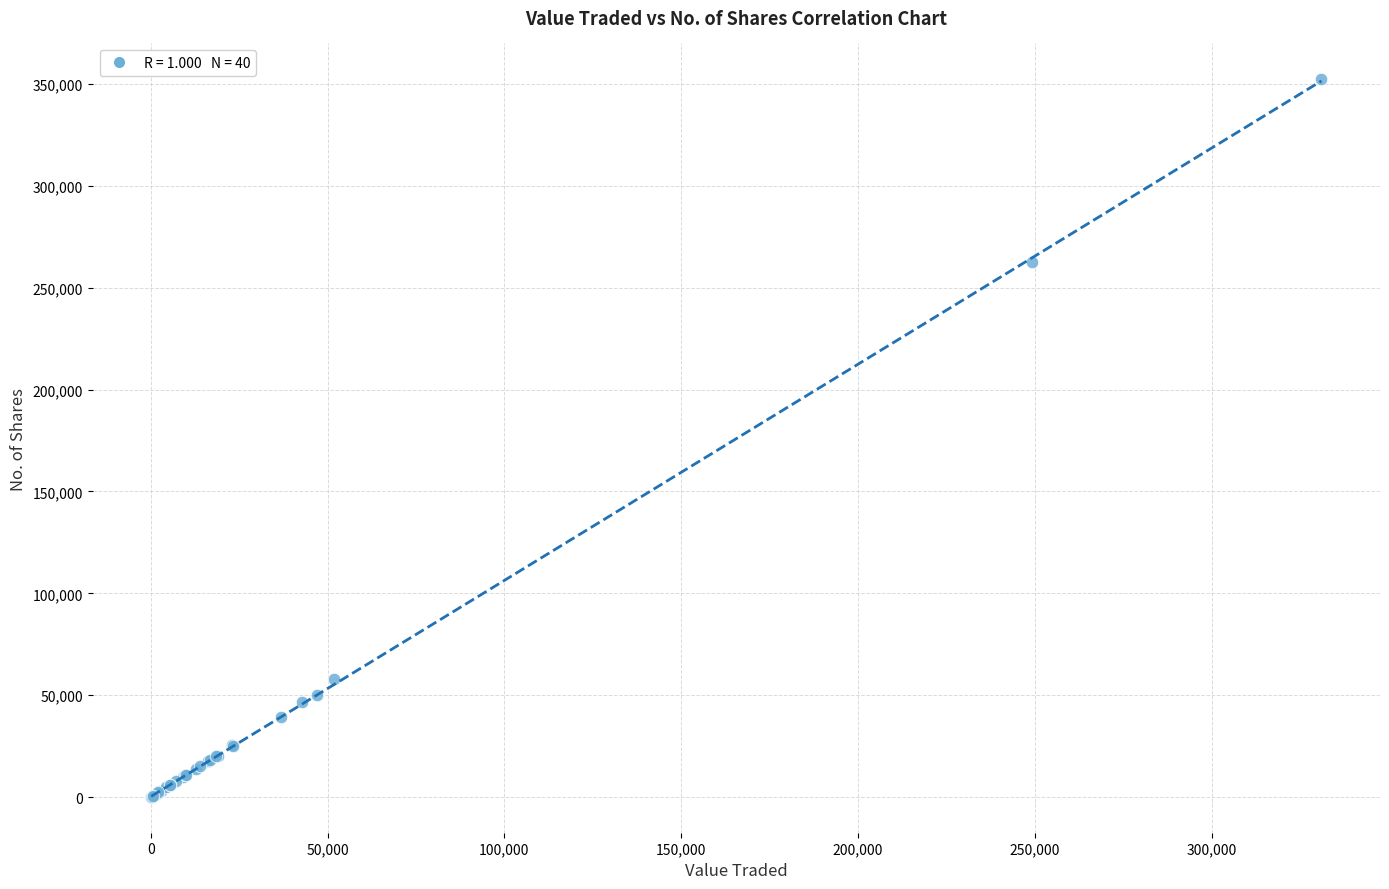

What Y value in the scatter plot is closest to 176169?

262639